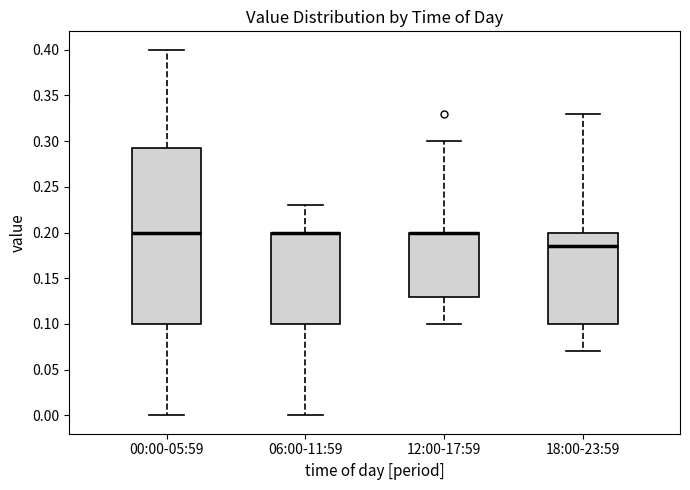

Reading left to right, transcribe this box plot: for each box, give where its median line is, the range the box spans, and where its two whiskers end, as read against the y-axis. The values are not printed on the chart, so give them approximately, as read against the axis.

00:00-05:59: median 0.200, box 0.100 to 0.295, whiskers 0.000 to 0.400
06:00-11:59: median 0.200 (drawn on the box's upper edge), box 0.100 to 0.200, whiskers 0.000 to 0.230
12:00-17:59: median 0.200 (drawn on the box's upper edge), box 0.130 to 0.200, whiskers 0.100 to 0.300
18:00-23:59: median 0.185, box 0.100 to 0.200, whiskers 0.070 to 0.330